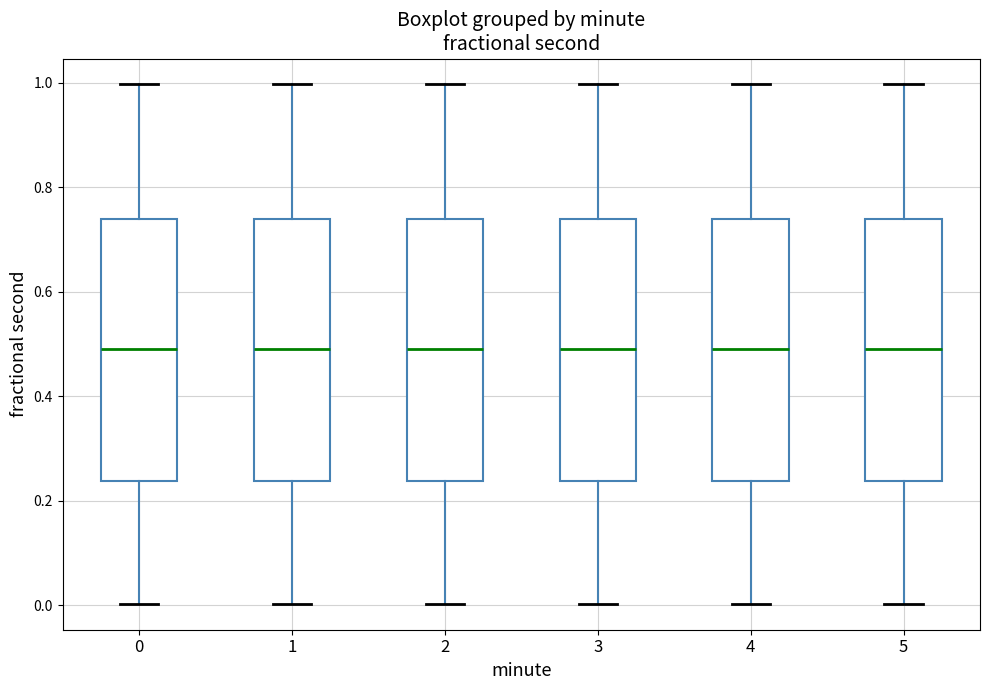

Reading left to right, transcribe this box plot: for each box, give where its median line is, the range the box spans, and where its two whiskers end, as read against the y-axis. The values are not printed on the chart, so give them approximately, as read against the axis.

0: median 0.50, box 0.24 to 0.74, whiskers 0.00 to 1.00
1: median 0.50, box 0.24 to 0.74, whiskers 0.00 to 1.00
2: median 0.50, box 0.24 to 0.74, whiskers 0.00 to 1.00
3: median 0.50, box 0.24 to 0.74, whiskers 0.00 to 1.00
4: median 0.50, box 0.24 to 0.74, whiskers 0.00 to 1.00
5: median 0.50, box 0.24 to 0.74, whiskers 0.00 to 1.00